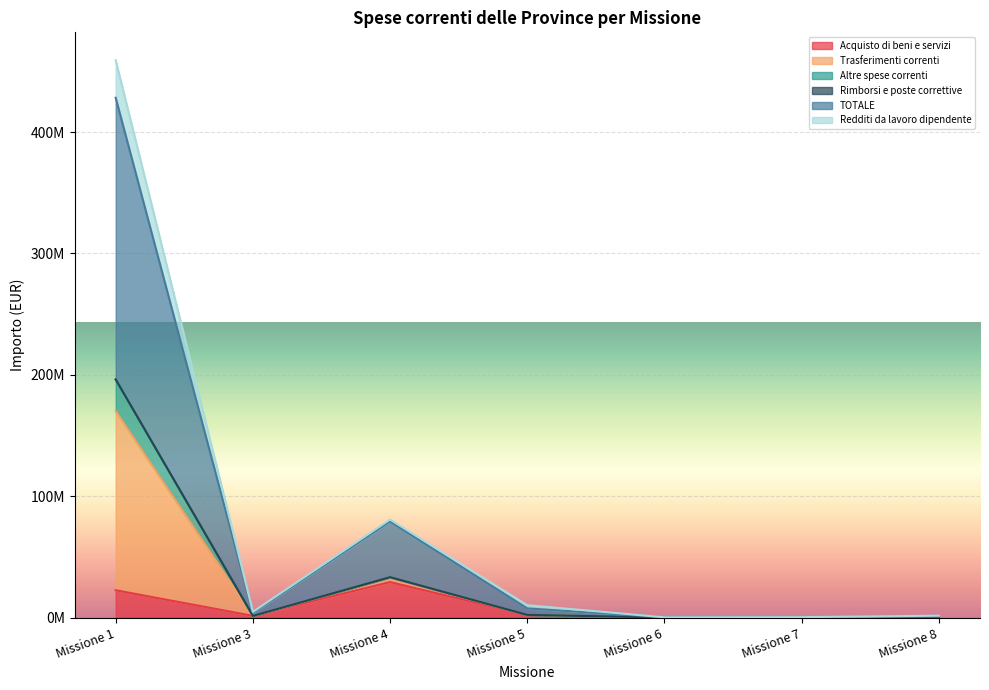

How many categories are shown in the chart?

7